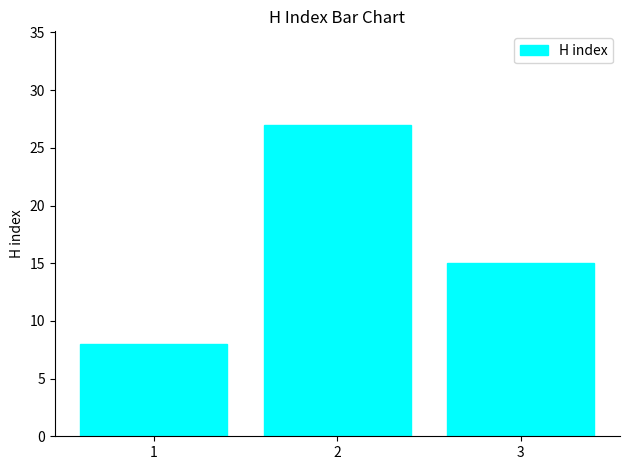

What is the sum of the values at 2 and 1?

35